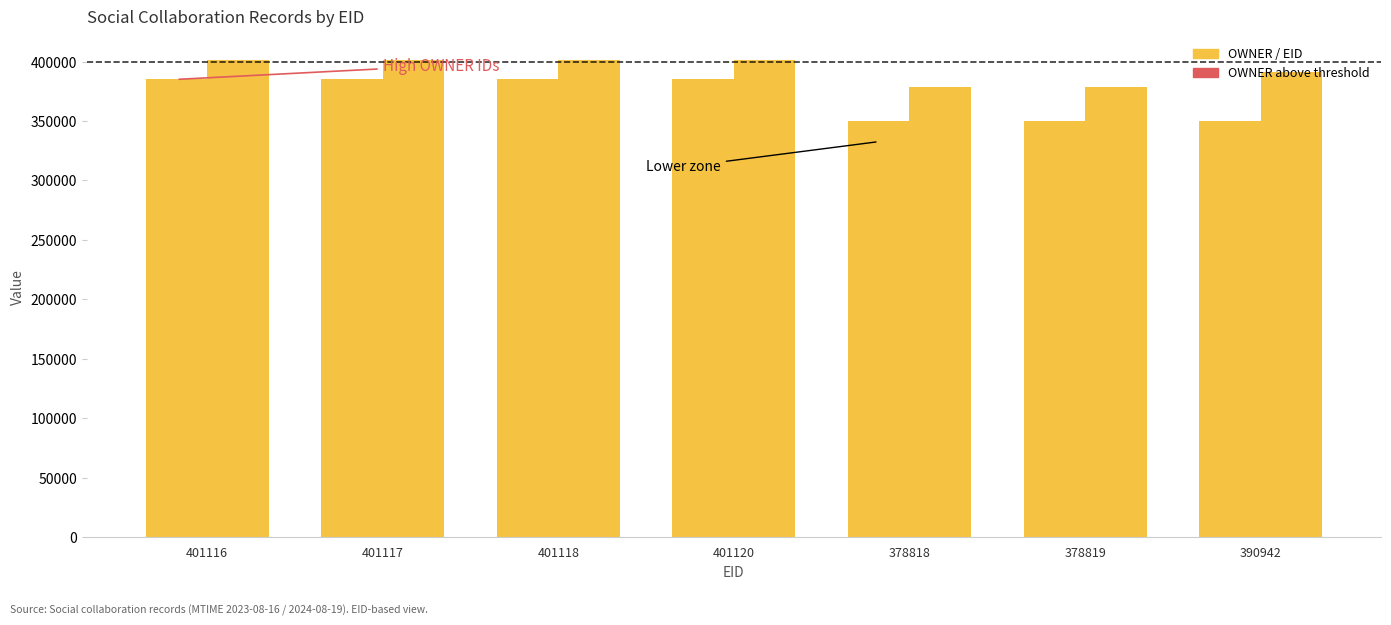

How many bars are there in each group?

2